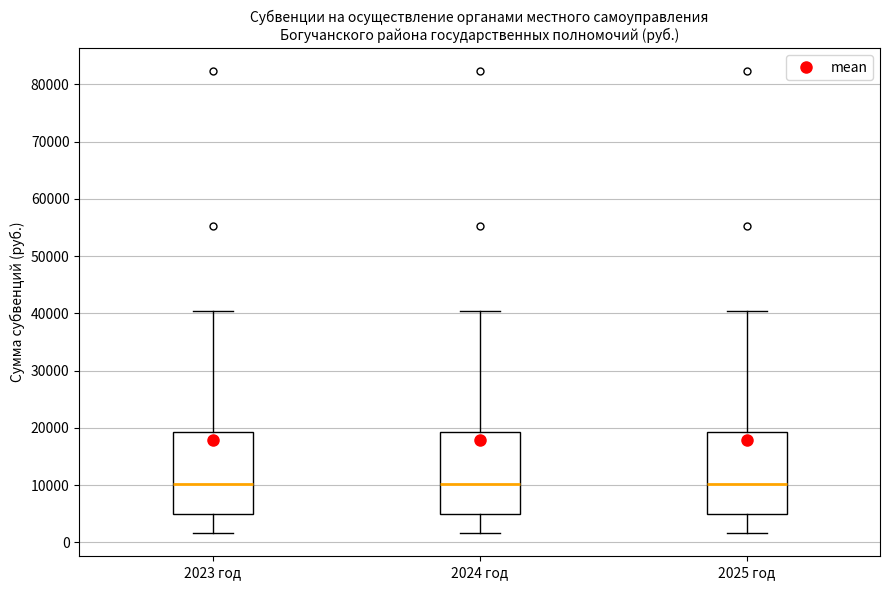

Reading left to right, read every box against the y-axis: the position of its median line, the range the box covers, and the ends of its whiskers. The values are not printed on the chart, so give them approximately, as read against the axis.

2023 год: median 10000, box 5000 to 19000, whiskers 2000 to 40000
2024 год: median 10000, box 5000 to 19000, whiskers 2000 to 40000
2025 год: median 10000, box 5000 to 19000, whiskers 2000 to 40000